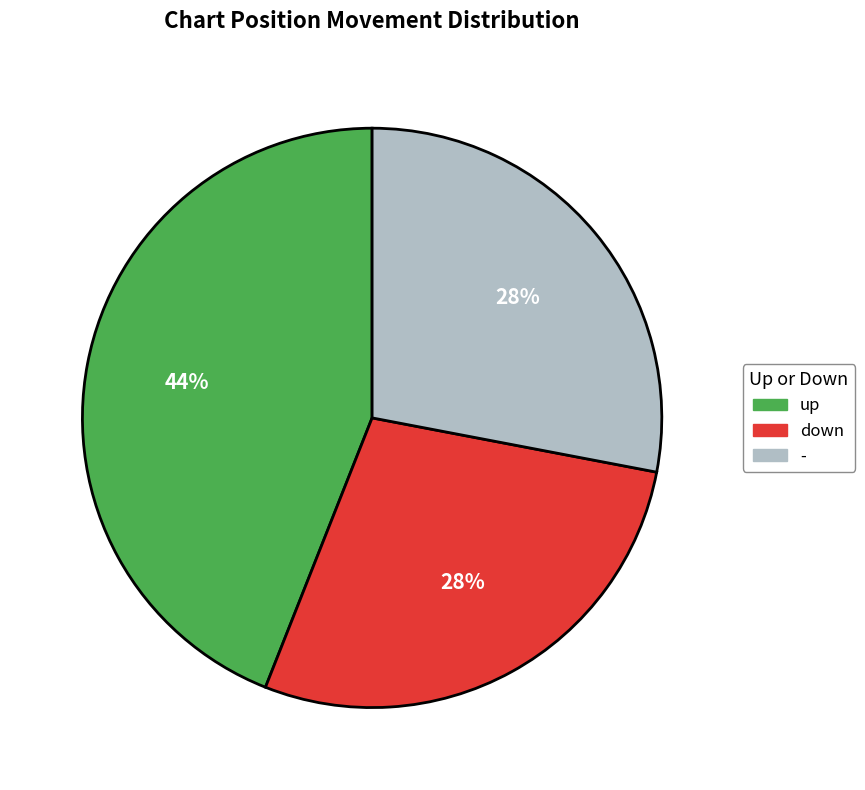

To the nearest percent, what is the average slice percentage?

33%